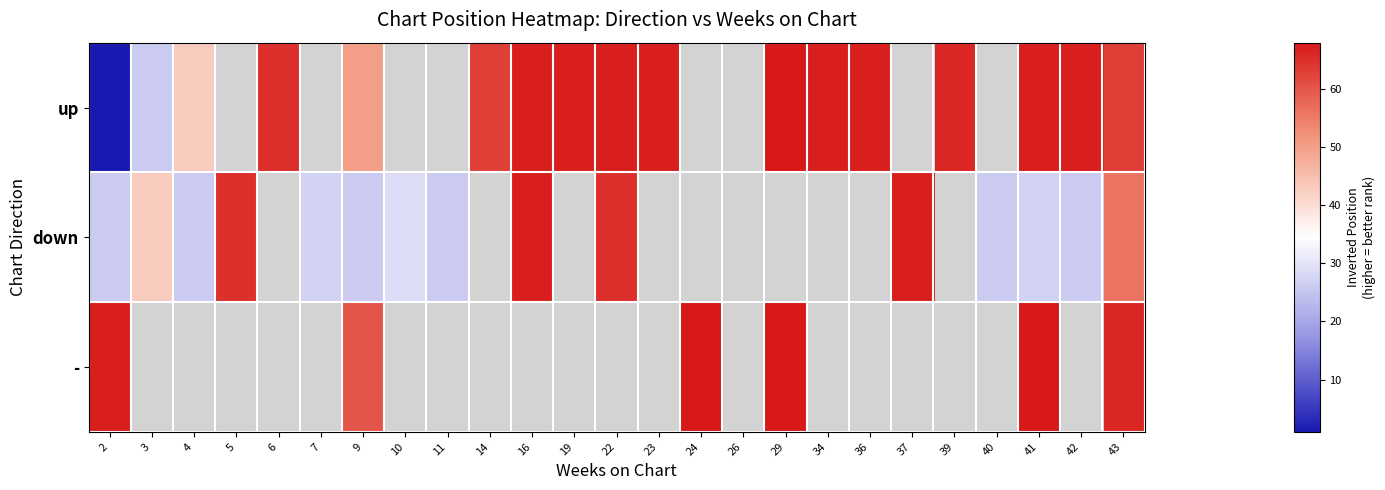

Between 7 and 16, which series saw the biggest shift?

down